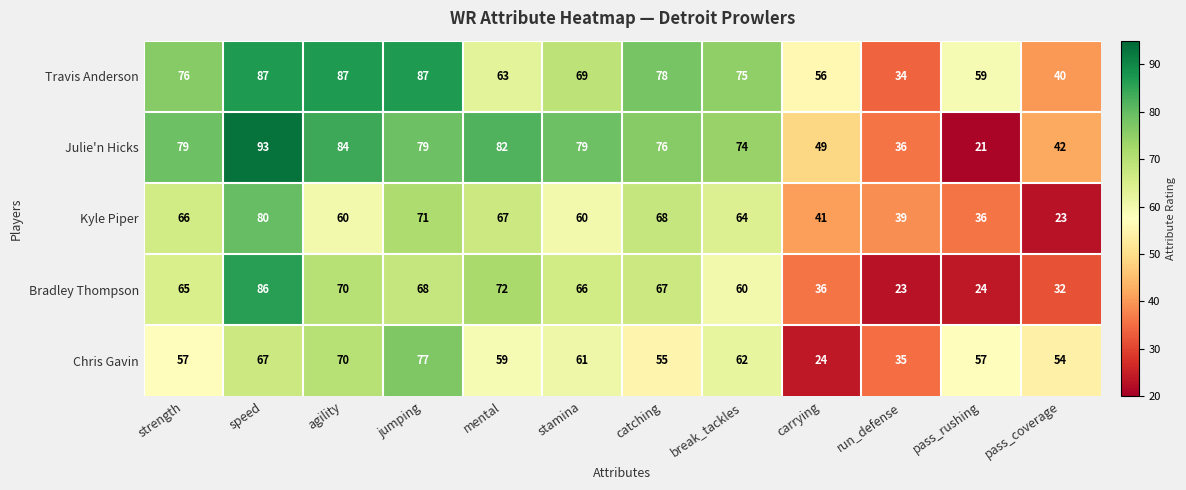

Where is Julie'n Hicks nearest to the value 57?

carrying